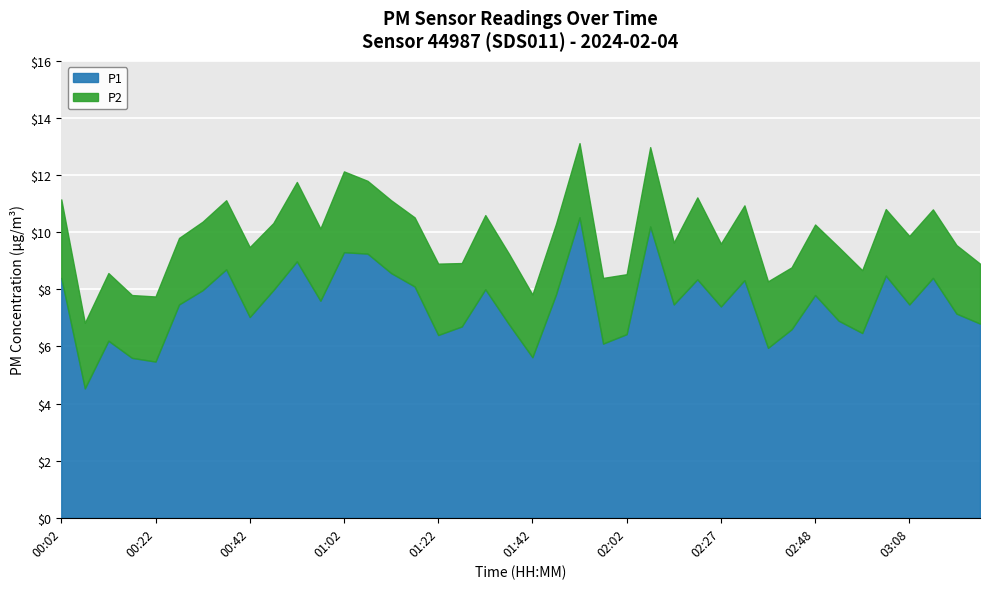

Where is the first local minimum for P1?

00:07